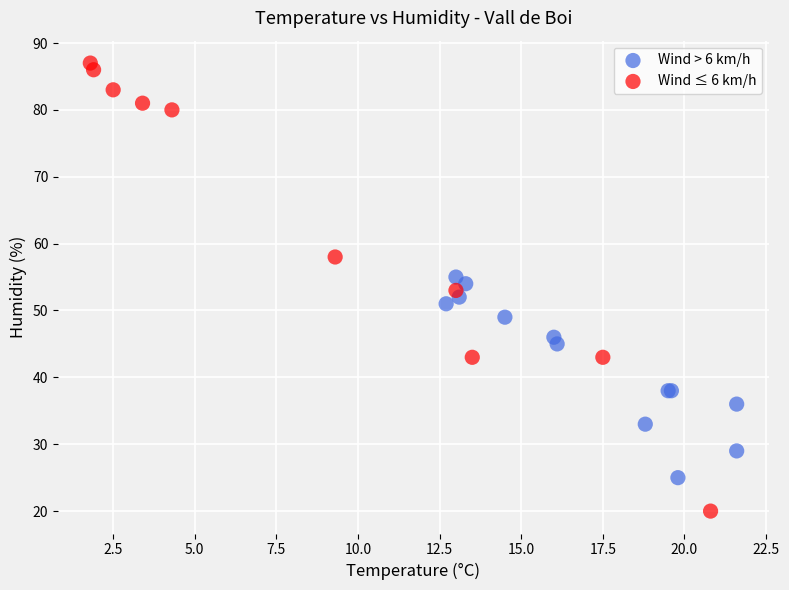

Which series has the widest spread of Y values?

Wind ≤ 6 km/h